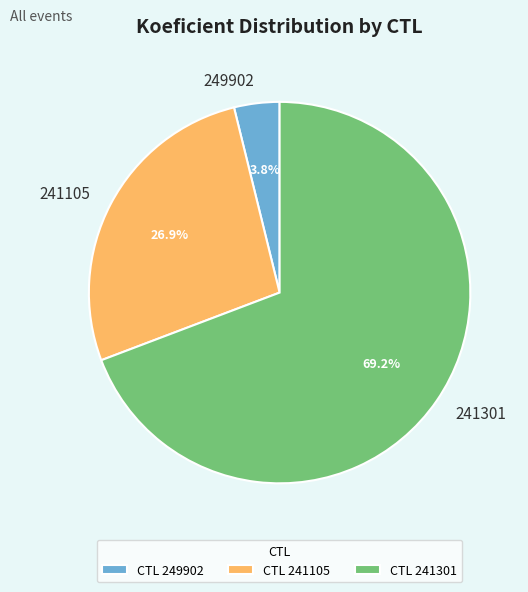

Which slice is the largest?

241301